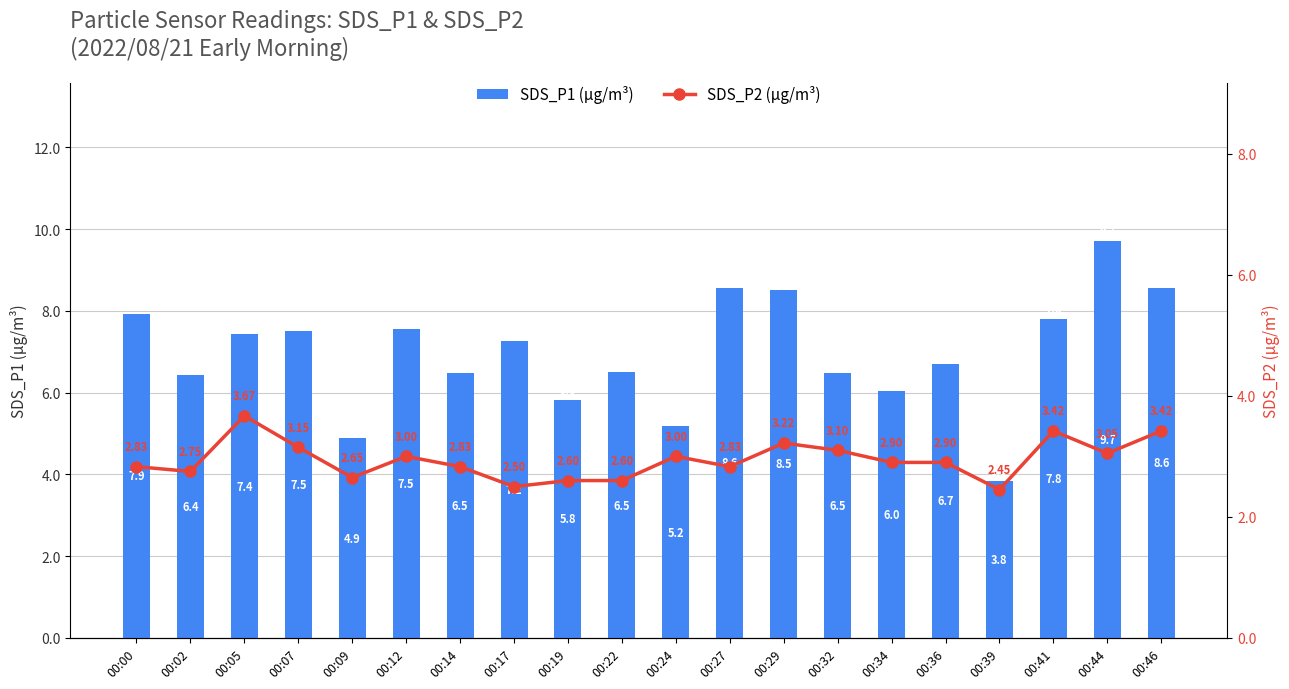

At how many categories does at least one series exceed 3?

20